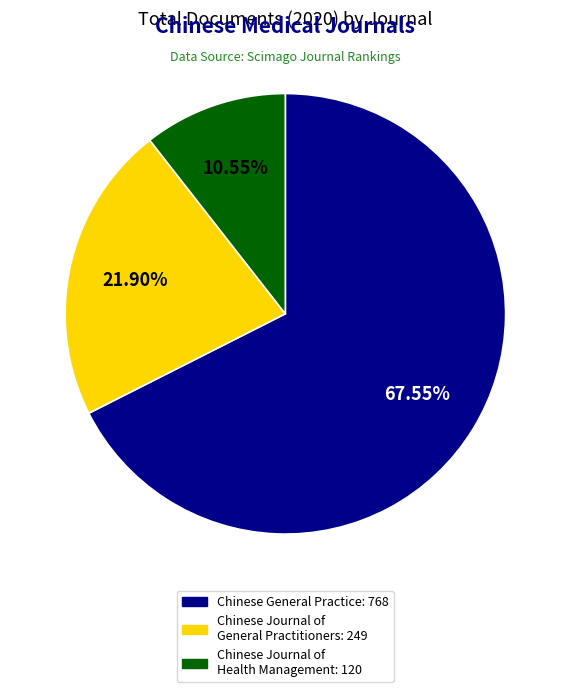

How many segments does this pie chart have?

3